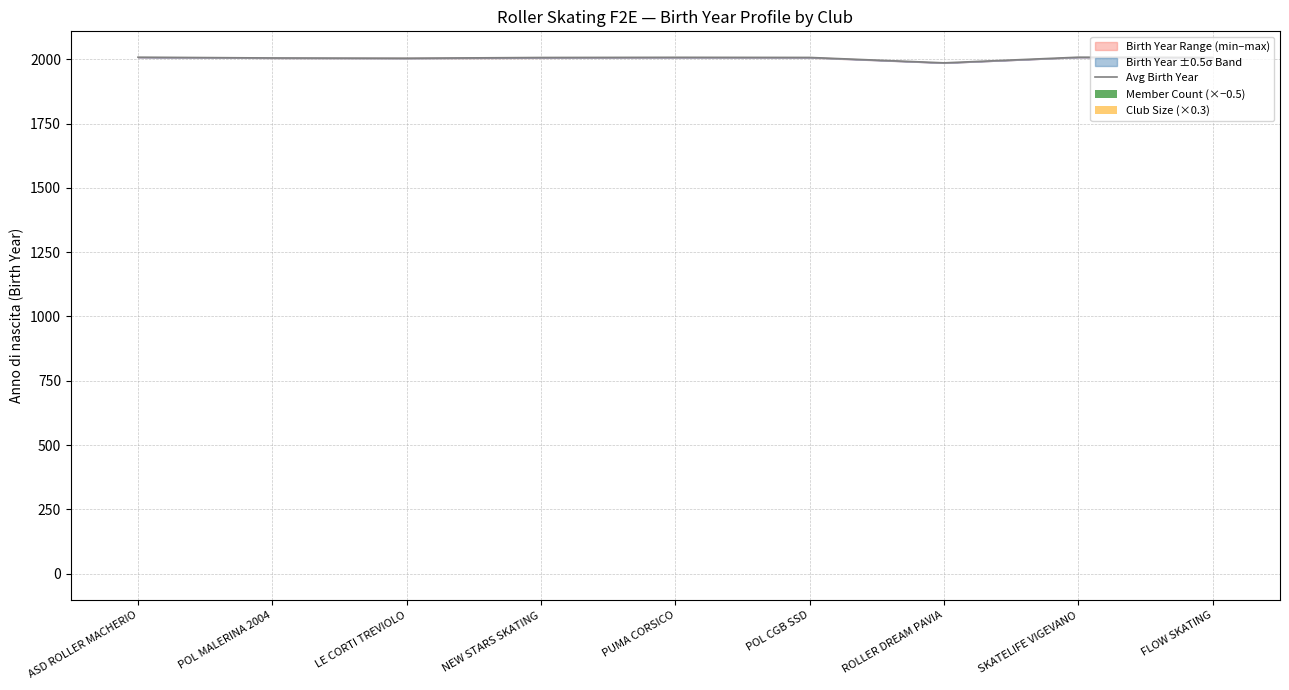

What position from the left is LE CORTI TREVIOLO?

3